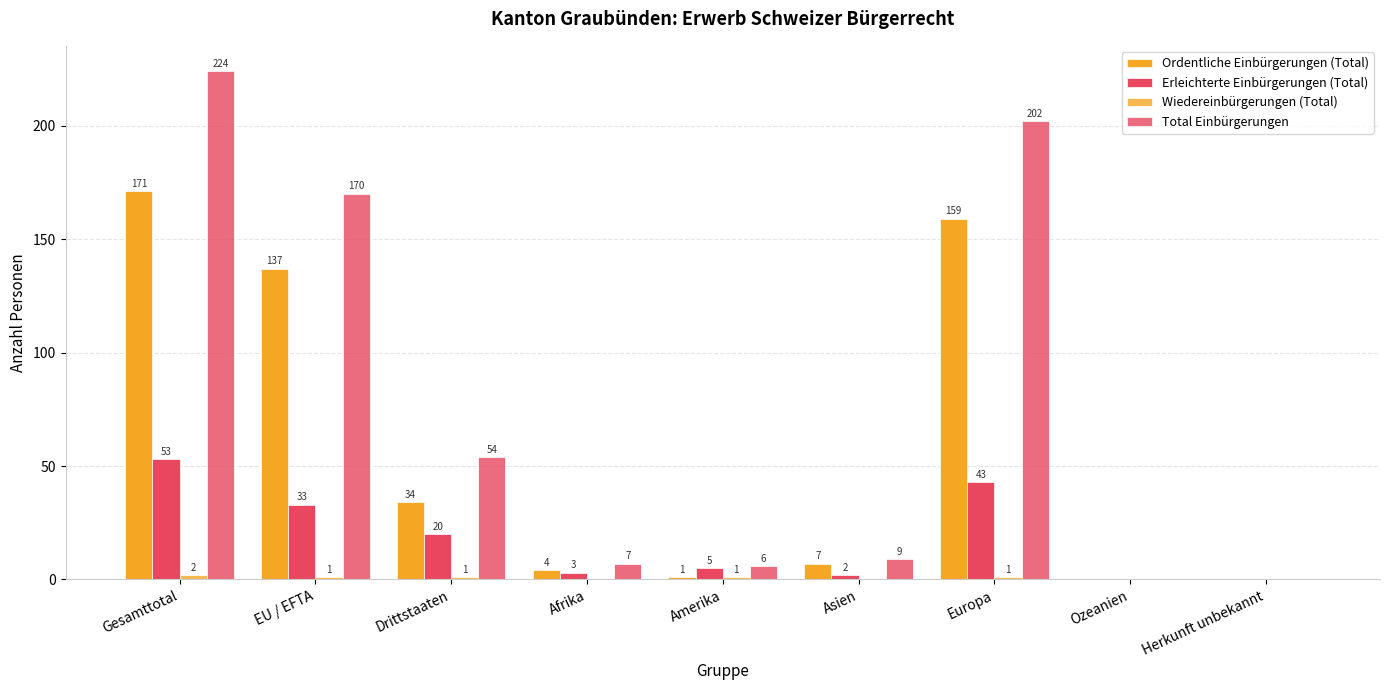

Are the bars horizontal?

No